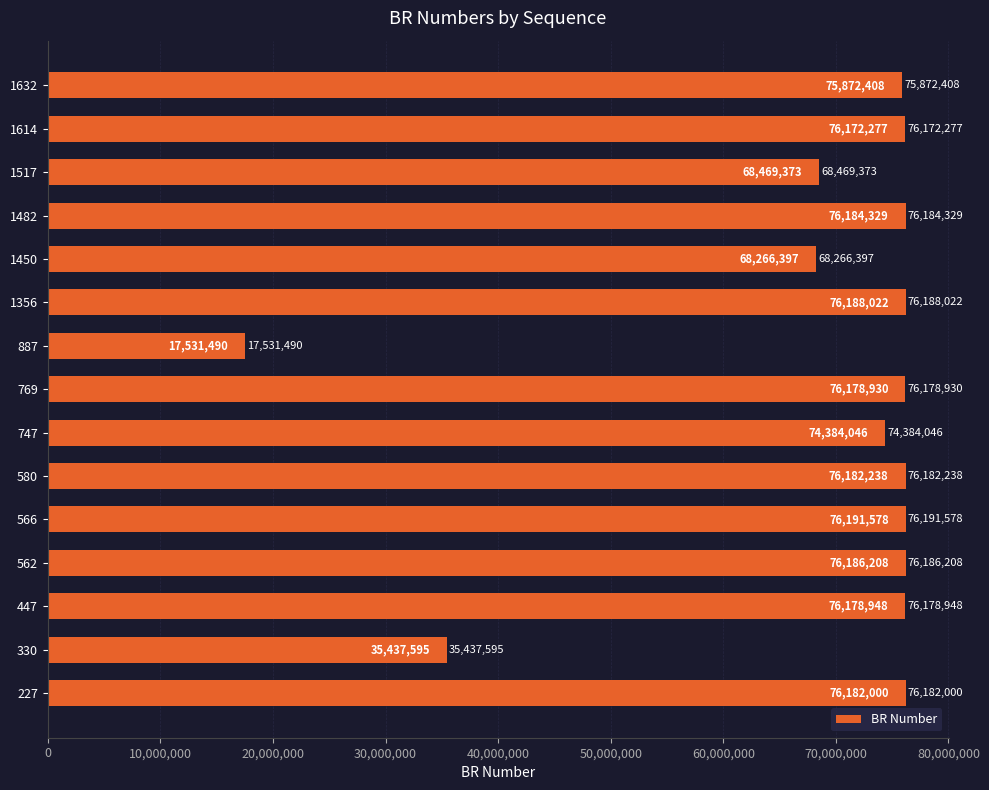

Does the chart contain any negative values?

No